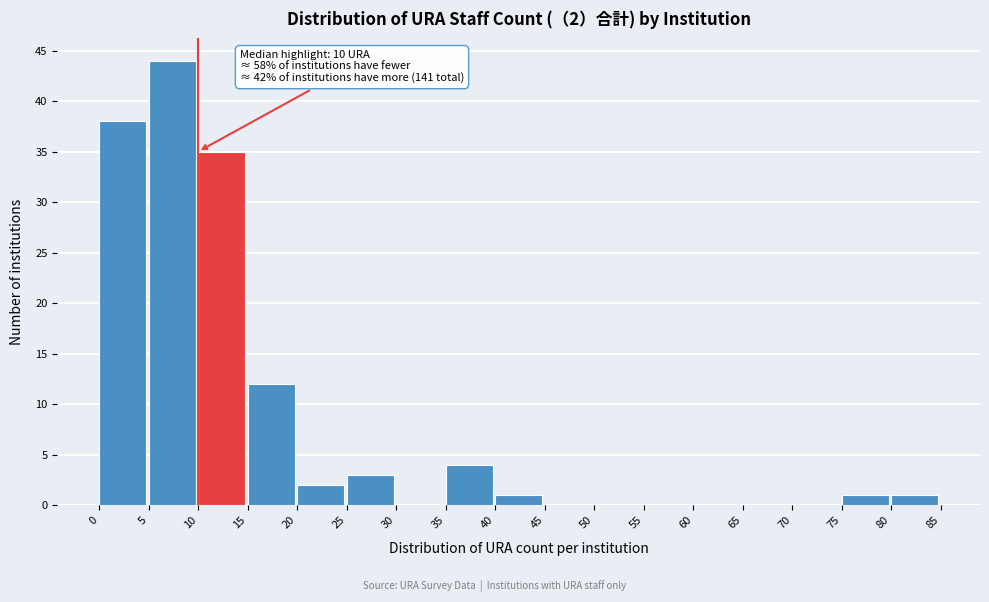

Which range on the x-axis has the tallest bar?

5 to 10